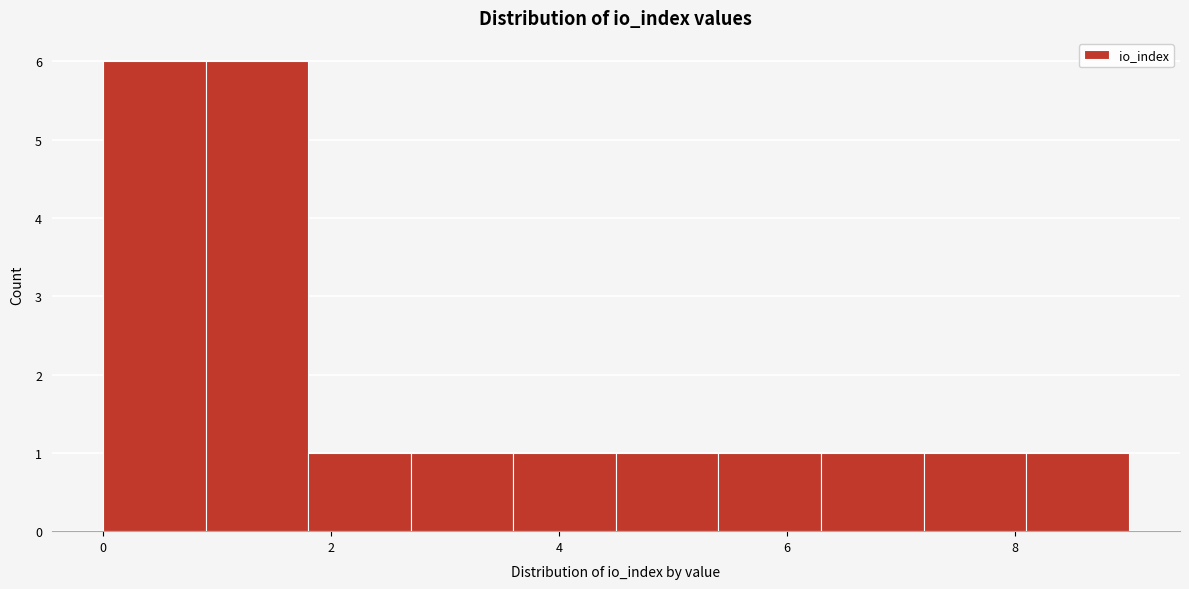

How tall is the bar that spans 1.8 to 2.7 on the x-axis? Neither the bar edges nor the heights are printed on the chart, so give them approximately, as read against the axes.

1